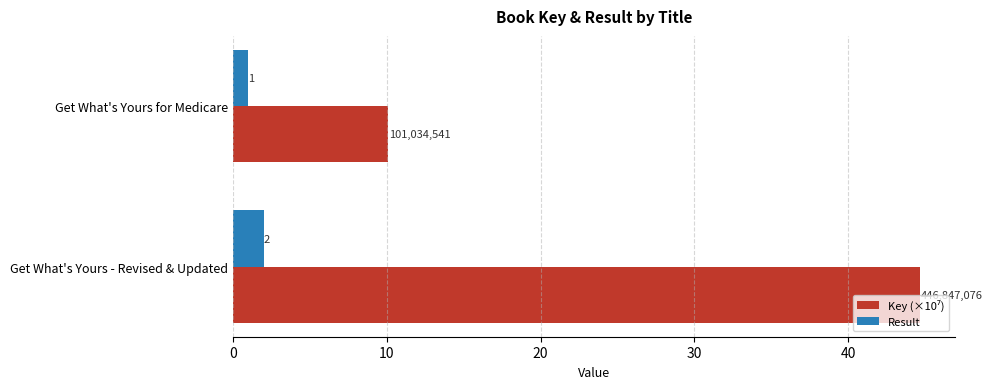

At how many categories does at least one series exceed 42?

1